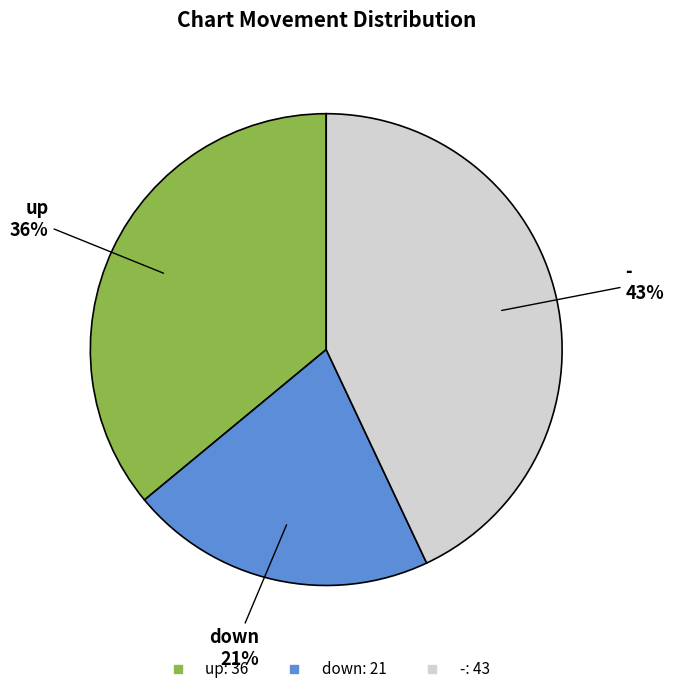

What percentage is the - slice, to the nearest percent?

43%